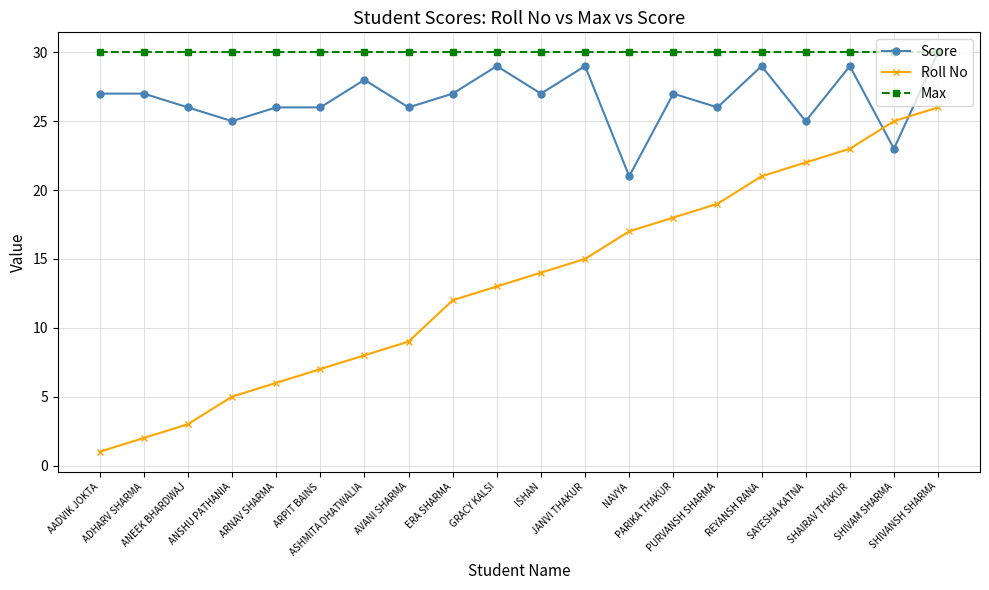

List the series in order of their overall mean, lowest first.

Roll No, Score, Max